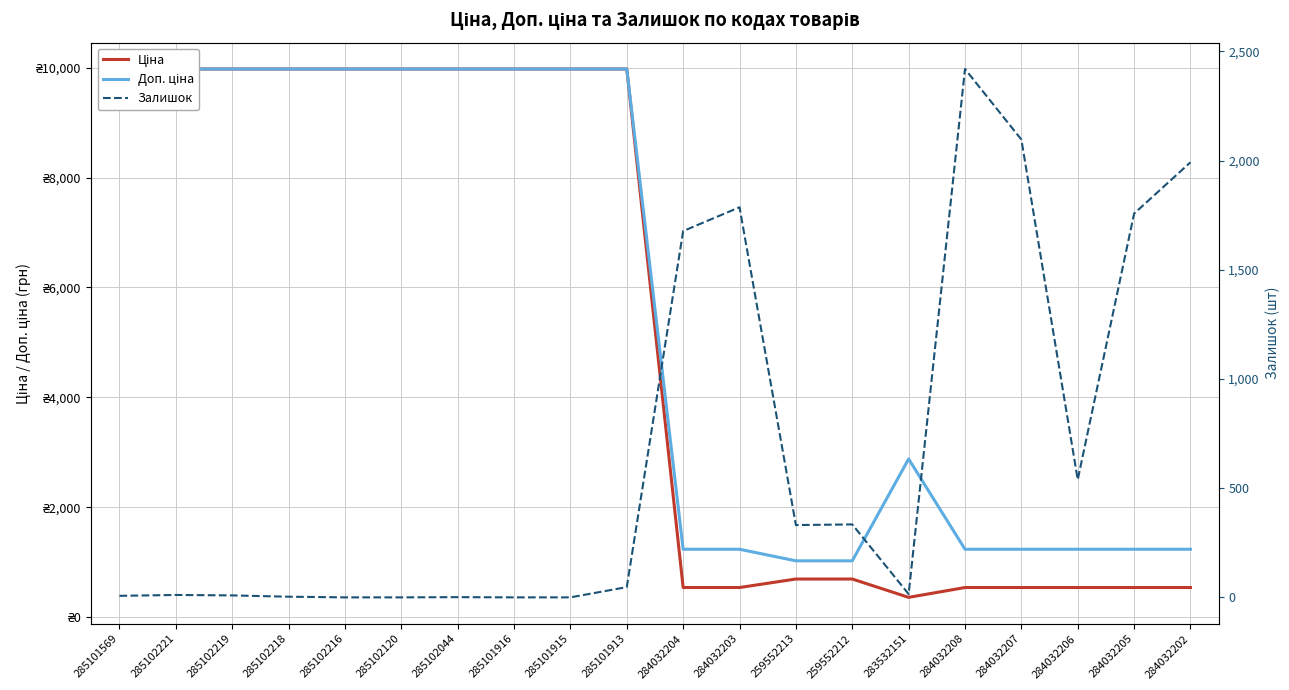

After their last crossing, which series has the higher values: Доп. ціна or Залишок?

Залишок